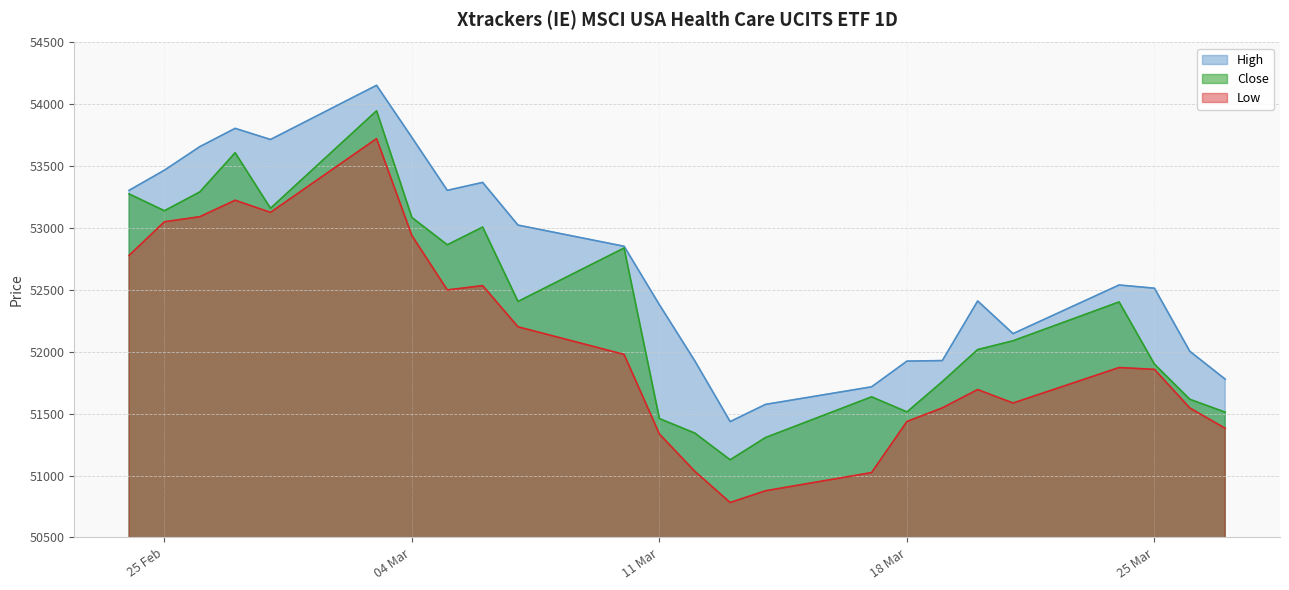

Which series changed the most between 17.03.2025 and 24.03.2025?

Low